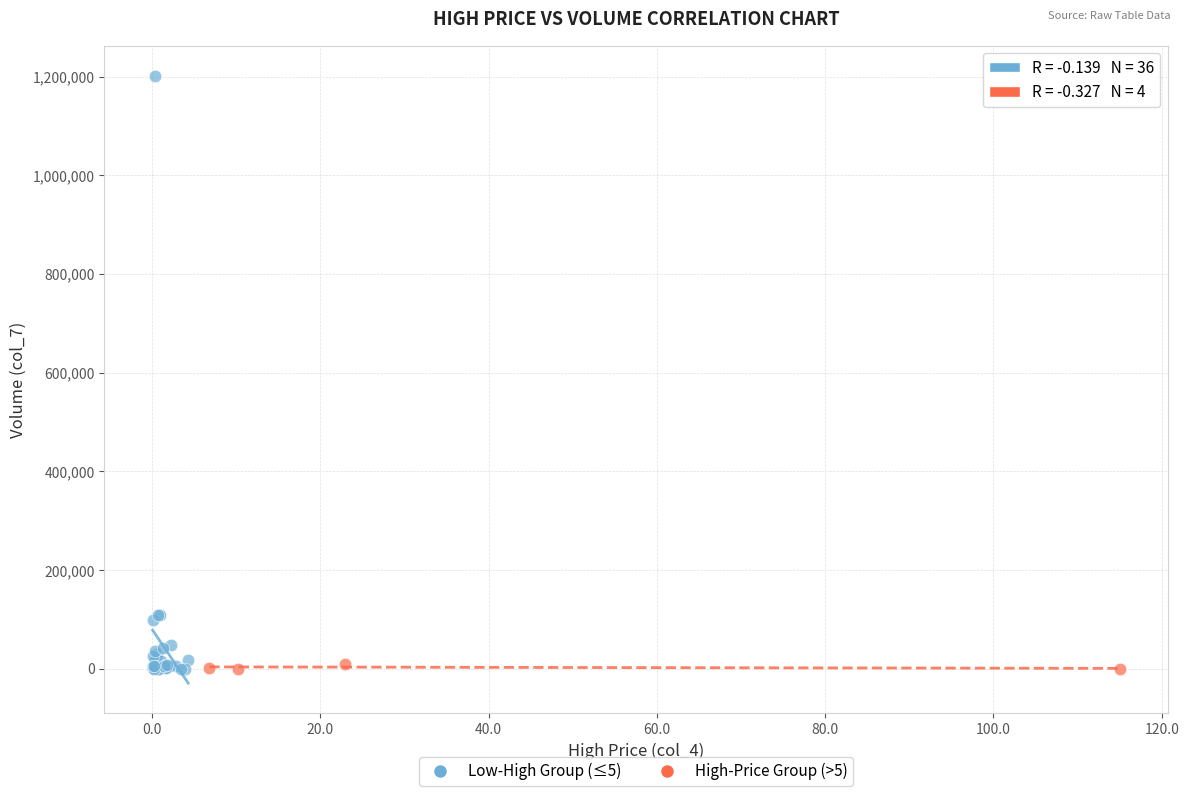

Which series has the widest spread of Y values?

Low-High Group (≤5)